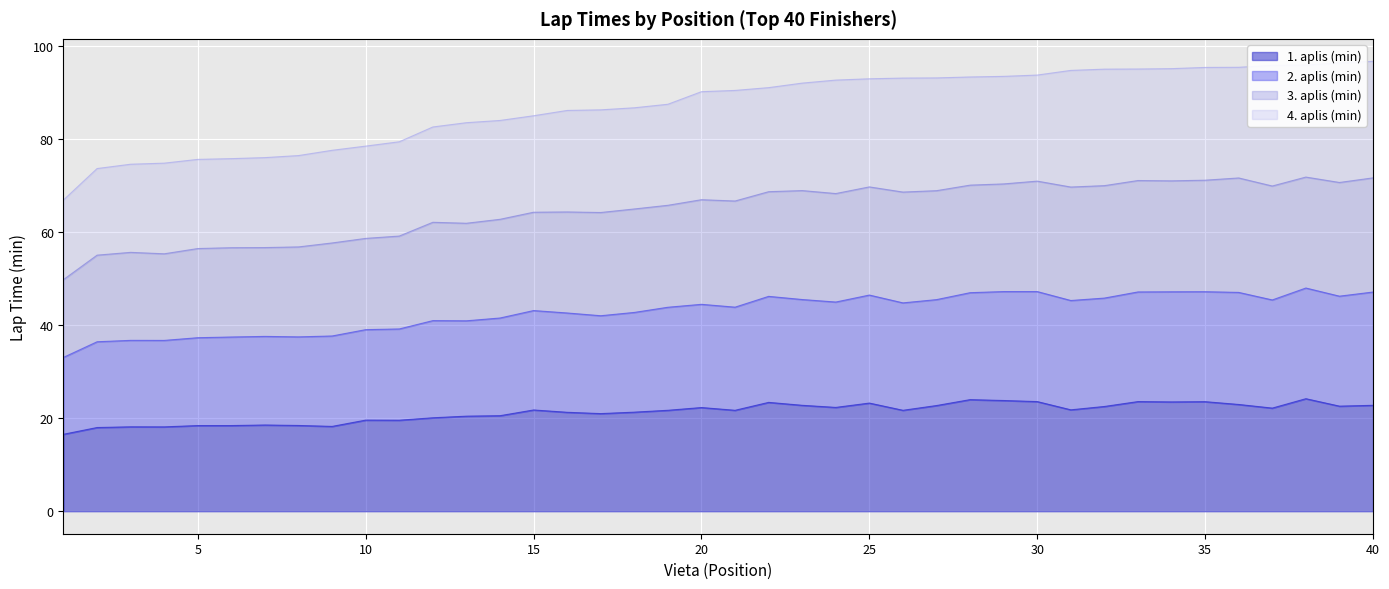

What is the minimum value shown in the chart?

16.5